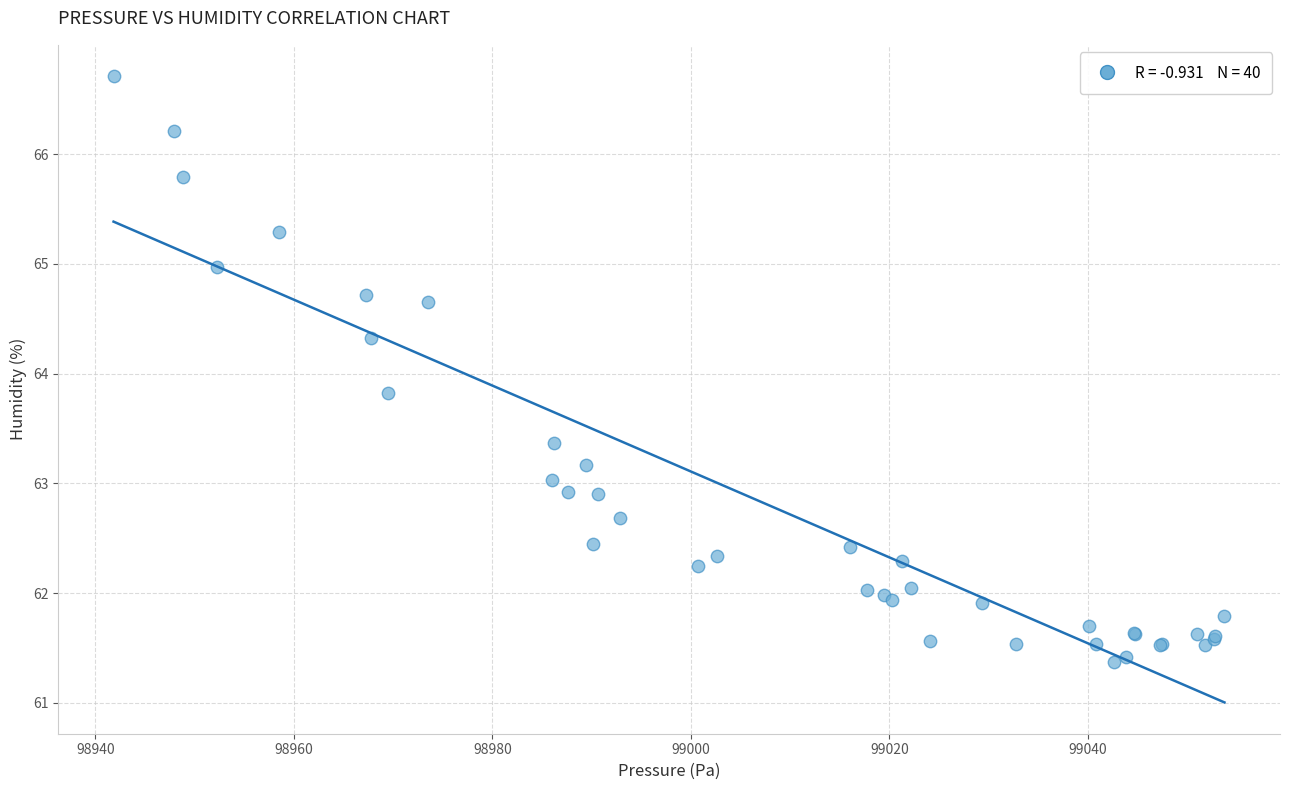

What Y value in the scatter plot is closest to 64?

63.8